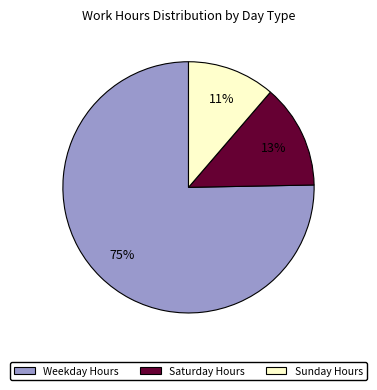

To the nearest percent, what is the average slice percentage?

33%